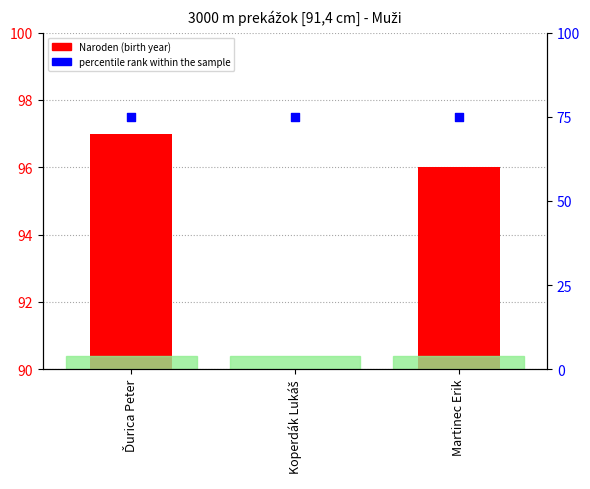

What is the total value across all series at Ďurica Peter?

172